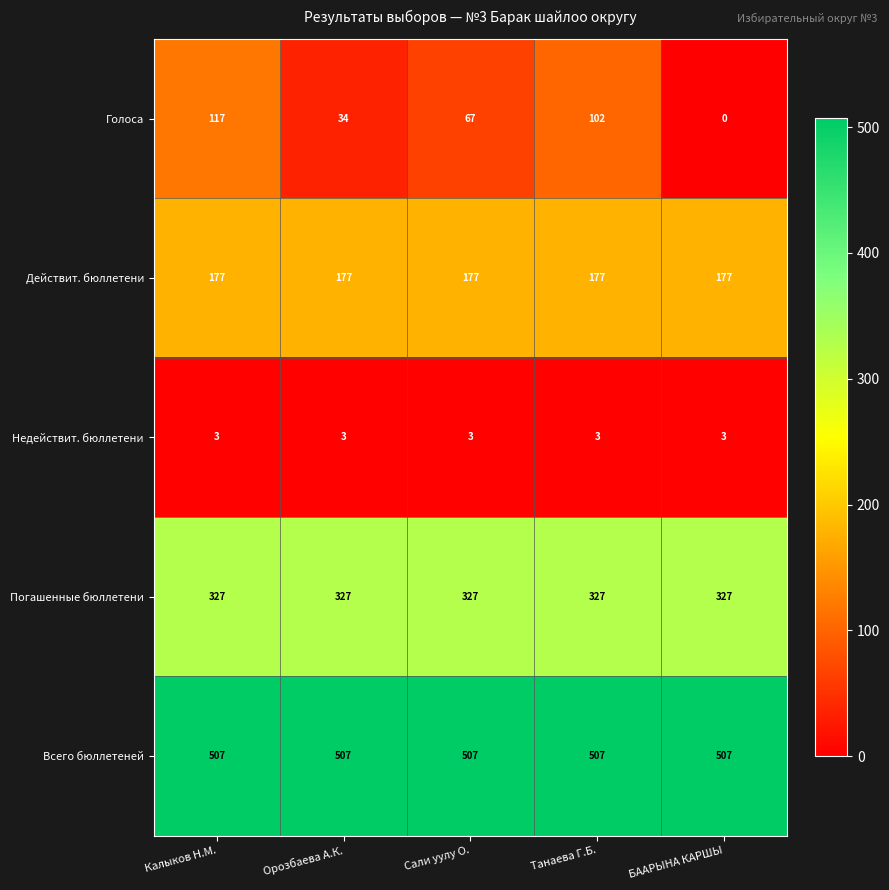

The Погашенные бюллетени series shows 327 at БААРЫНА КАРШЫ. True or false?

True